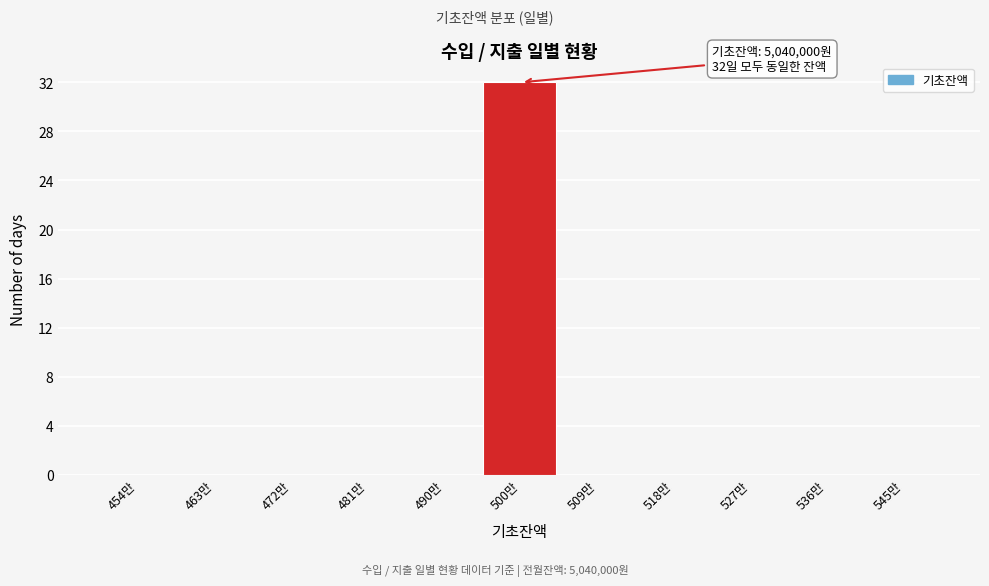

Reading left to right, transcribe all the data shown in this chart.

454만=0	463만=0	472만=0	481만=0	490만=0	500만=32	509만=0	518만=0	527만=0	536만=0	545만=0